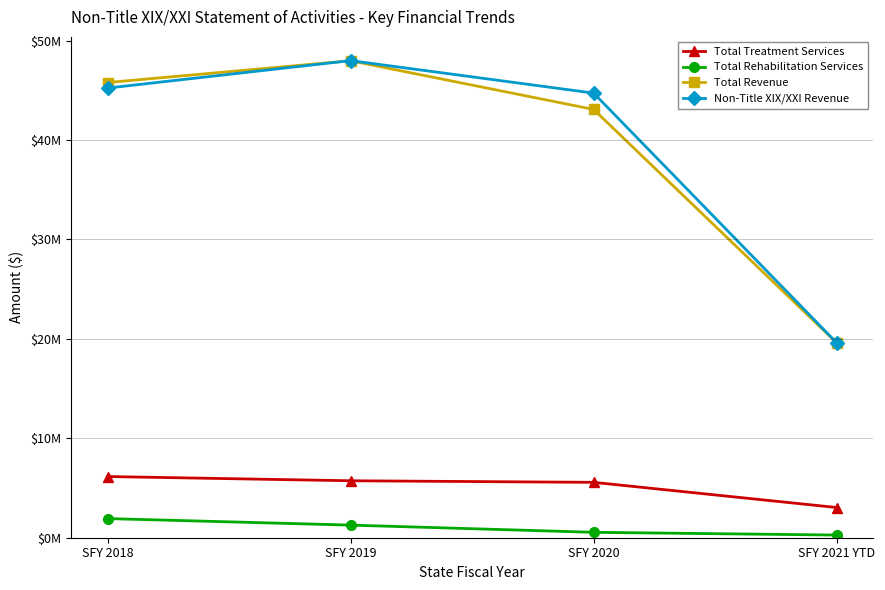

Which series ends up on top after the final intersection of Non-Title XIX/XXI Revenue and Total Revenue?

Non-Title XIX/XXI Revenue